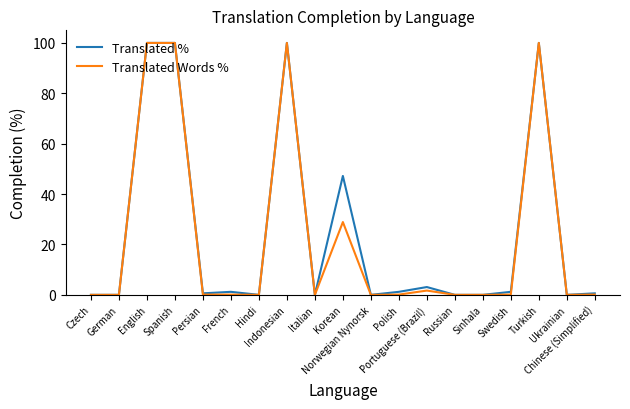

What is the greatest value displayed?

100.0